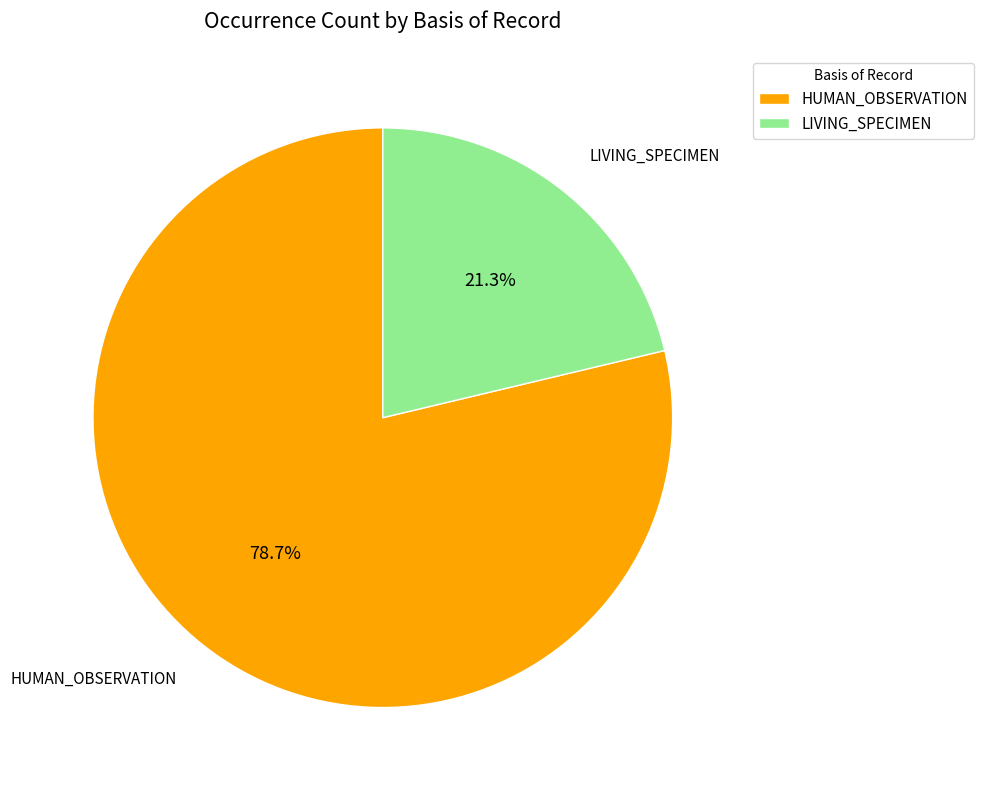

Is it true that LIVING_SPECIMEN is 21% of the pie?

True